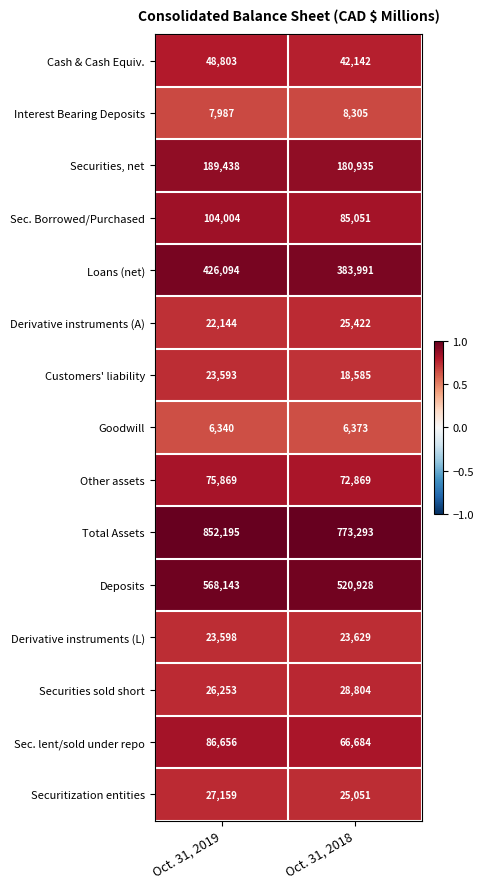

At which category does the chart reach its peak across all series?

Oct. 31, 2019